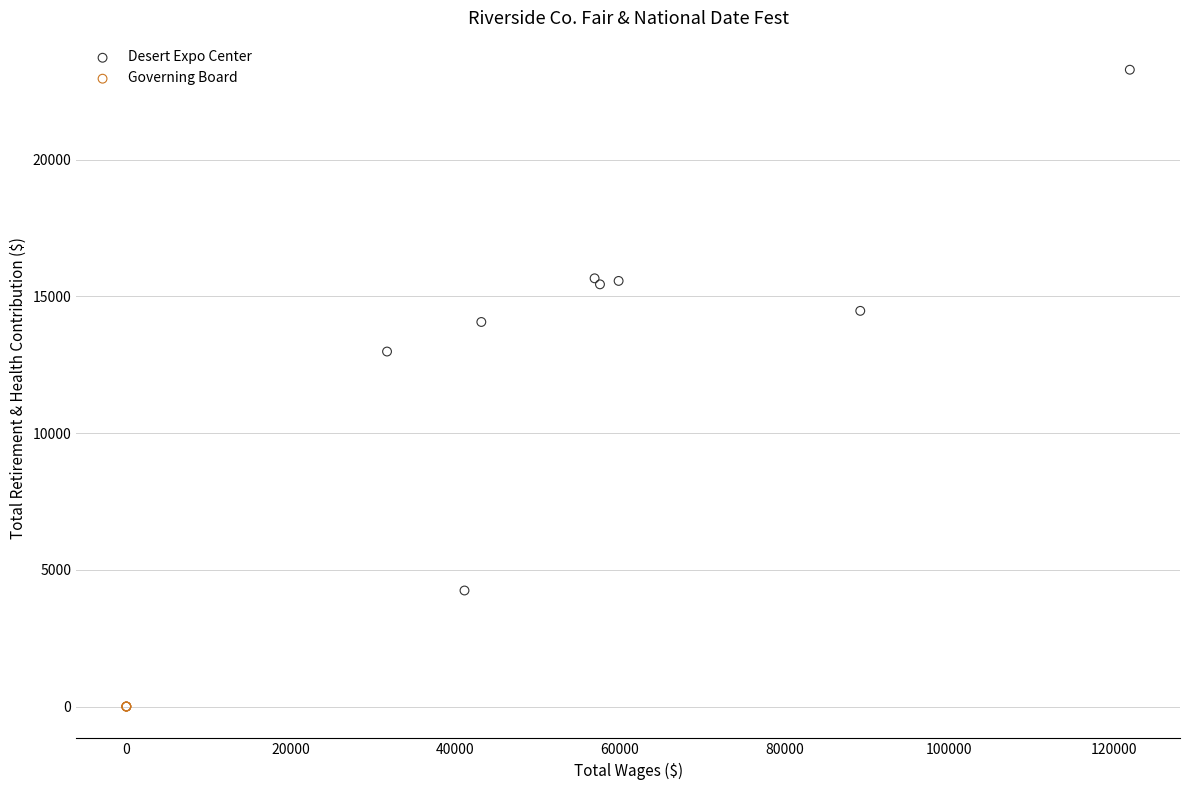

Which series contains the lowest Y value?

Governing Board